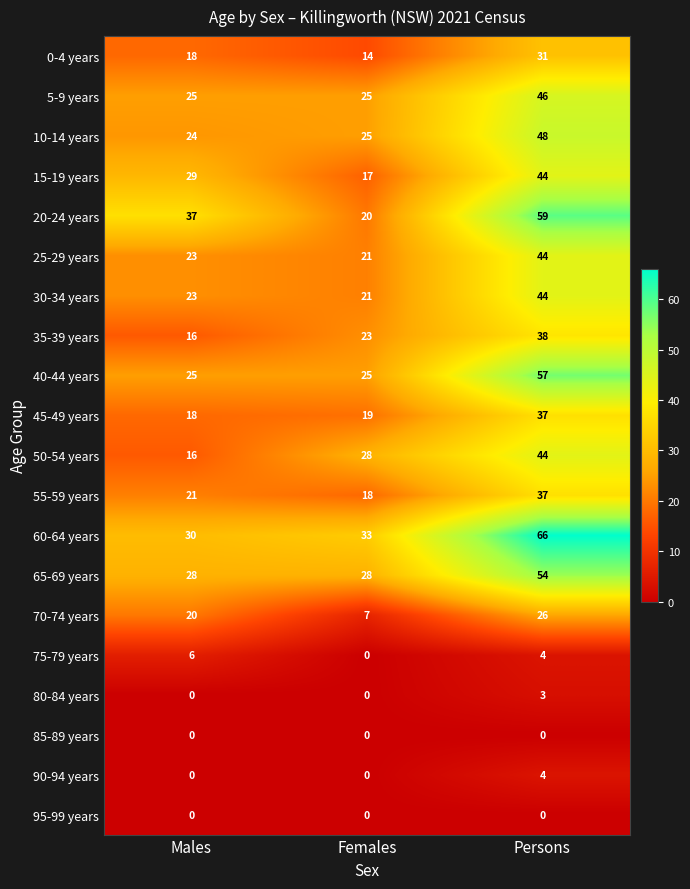

At how many categories does at least one series exceed 16?

3